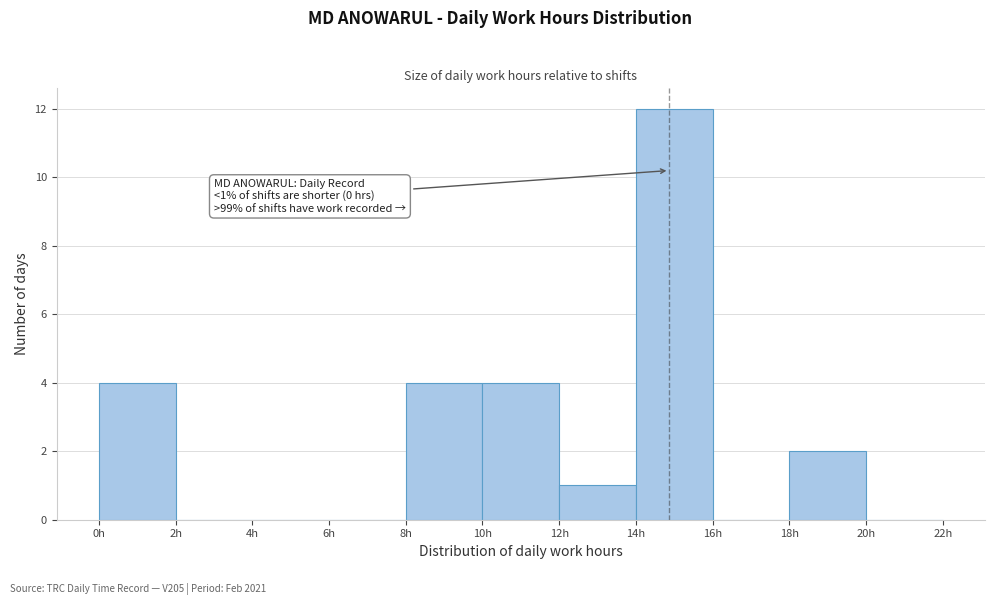

Which range on the x-axis has the tallest bar?

14 to 16